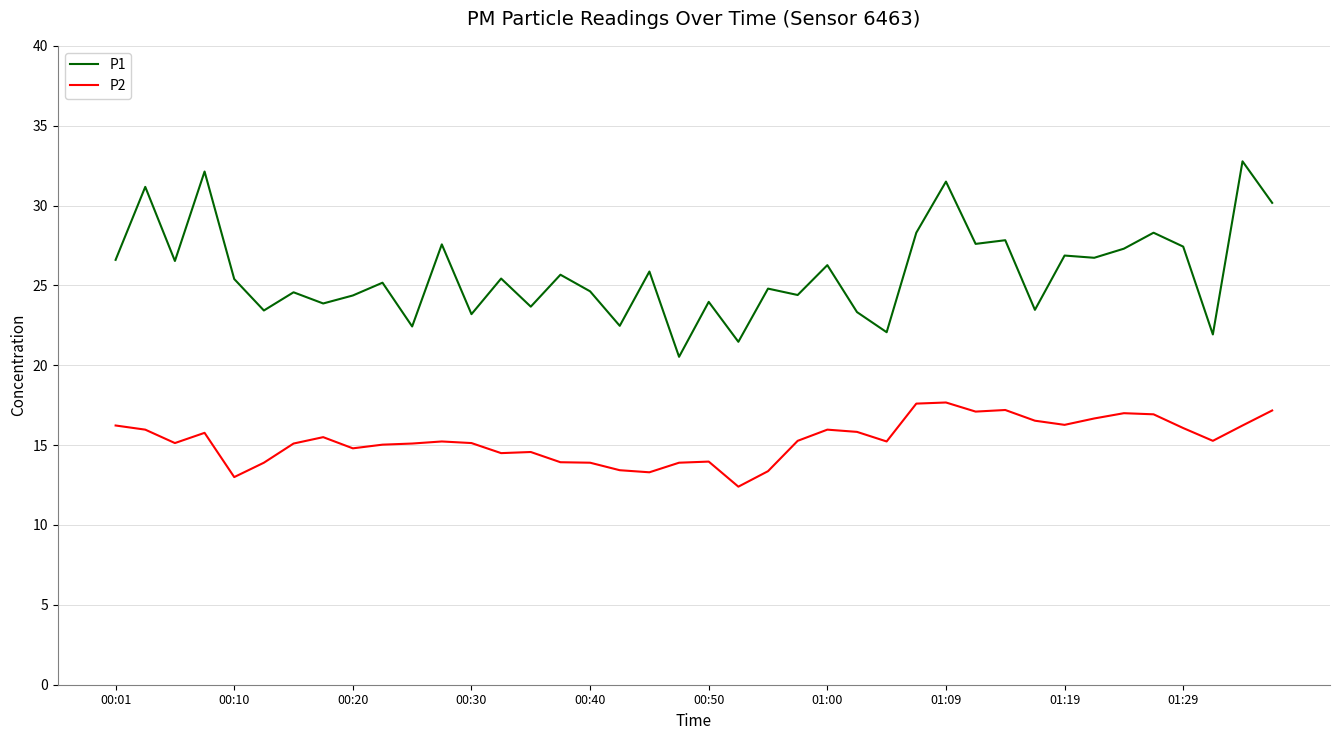

List the series in order of their peak value, lowest first.

P2, P1